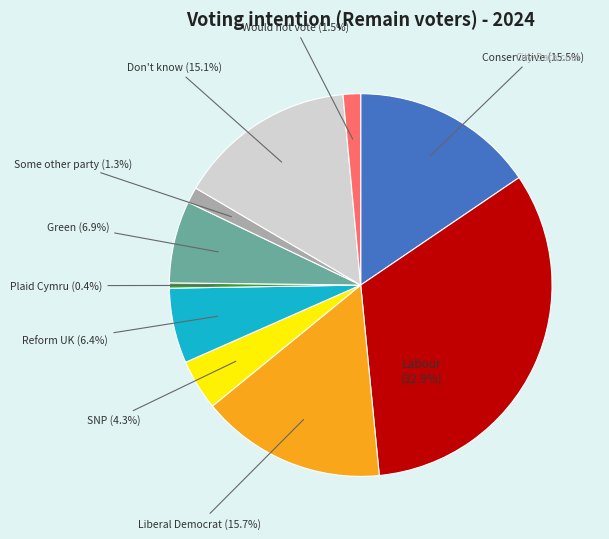

What is the largest slice in the pie chart?

Labour